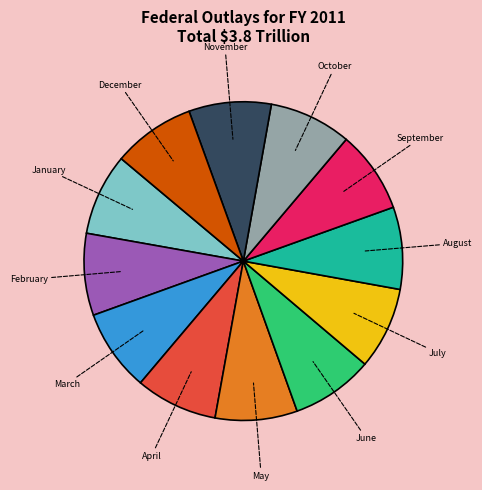

Does any single category account for the majority?

No